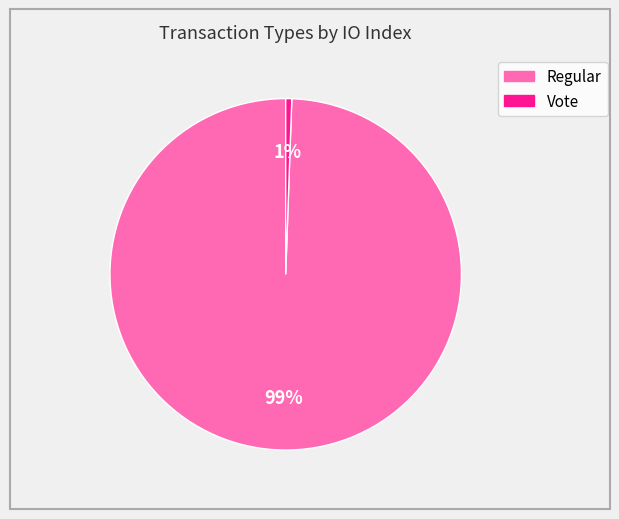

To the nearest percent, what portion does Vote represent?

1%